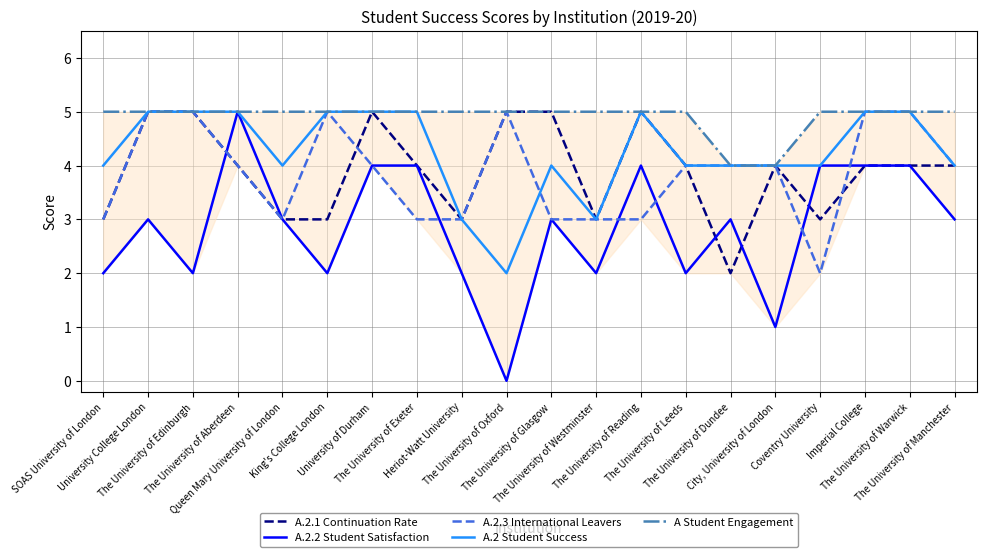

Is it true that A.2.1 Continuation Rate equals 4 at The University of Exeter?

True